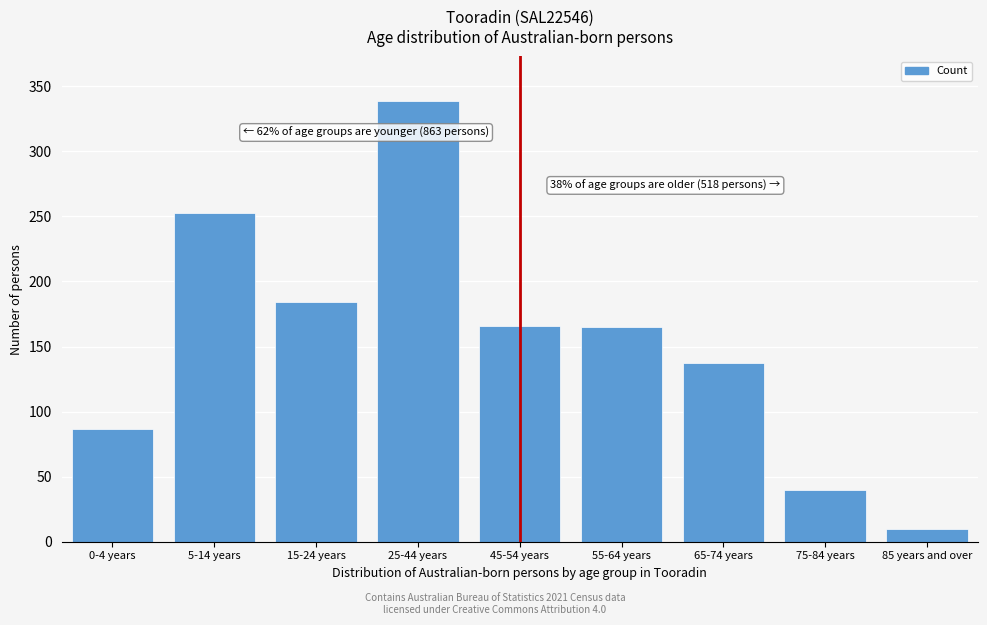

At which category does the chart reach its peak across all series?

25-44 years